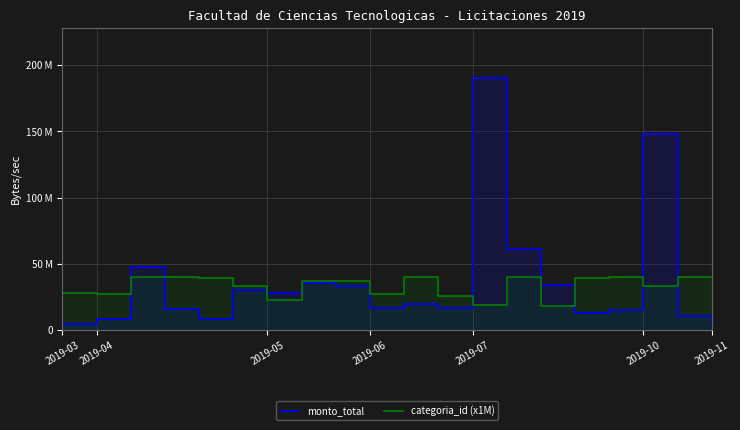

How many data points in categoria_id (x1M) are above 37000000?

9